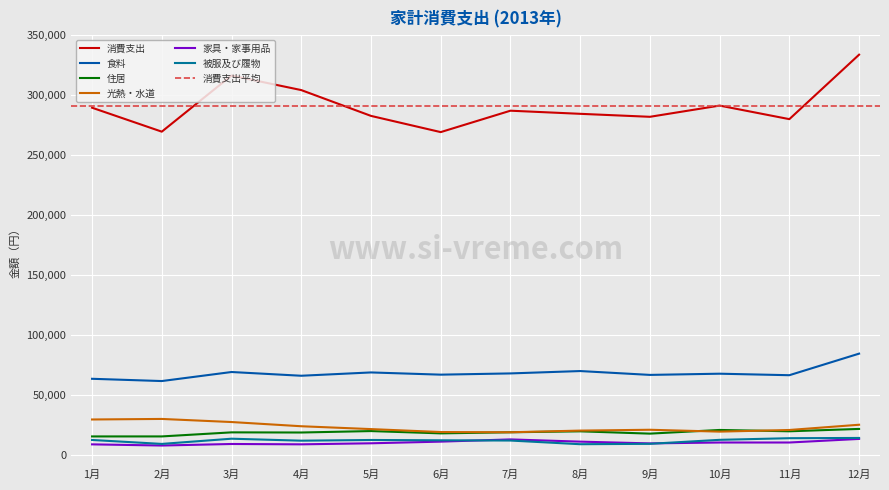

Does the chart display data point markers on the line(s)?

No